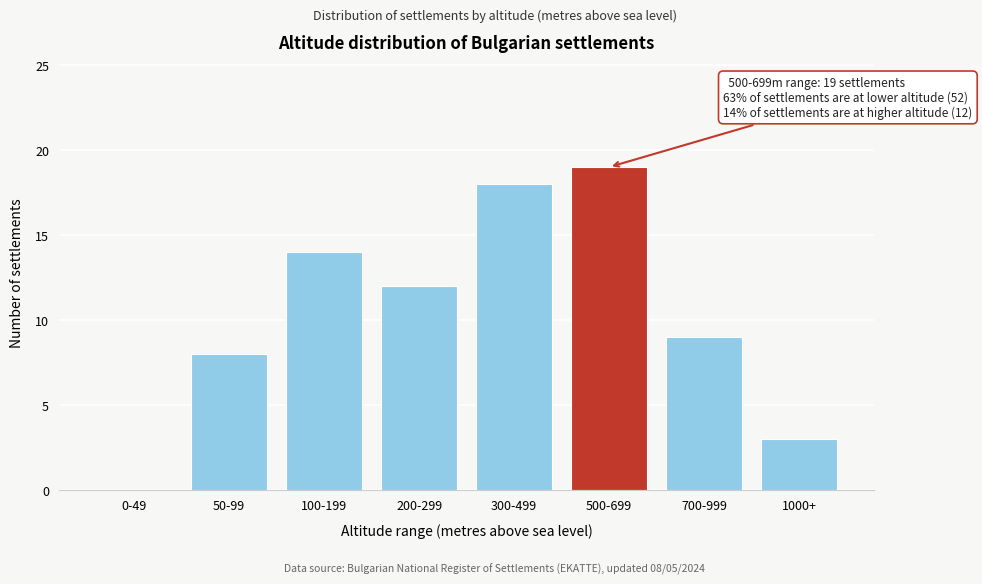

Reading left to right, extract all data points from this chart.

0-49=0	50-99=8	100-199=14	200-299=12	300-499=18	500-699=19	700-999=9	1000+=3